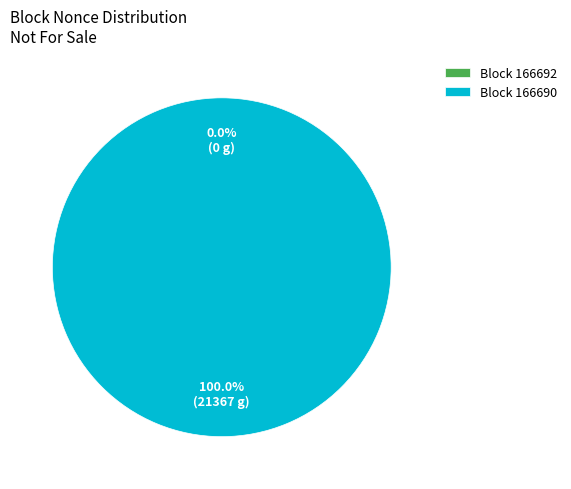

To the nearest percent, what is the difference between the 166690 and 166692 slice percentages?

100%